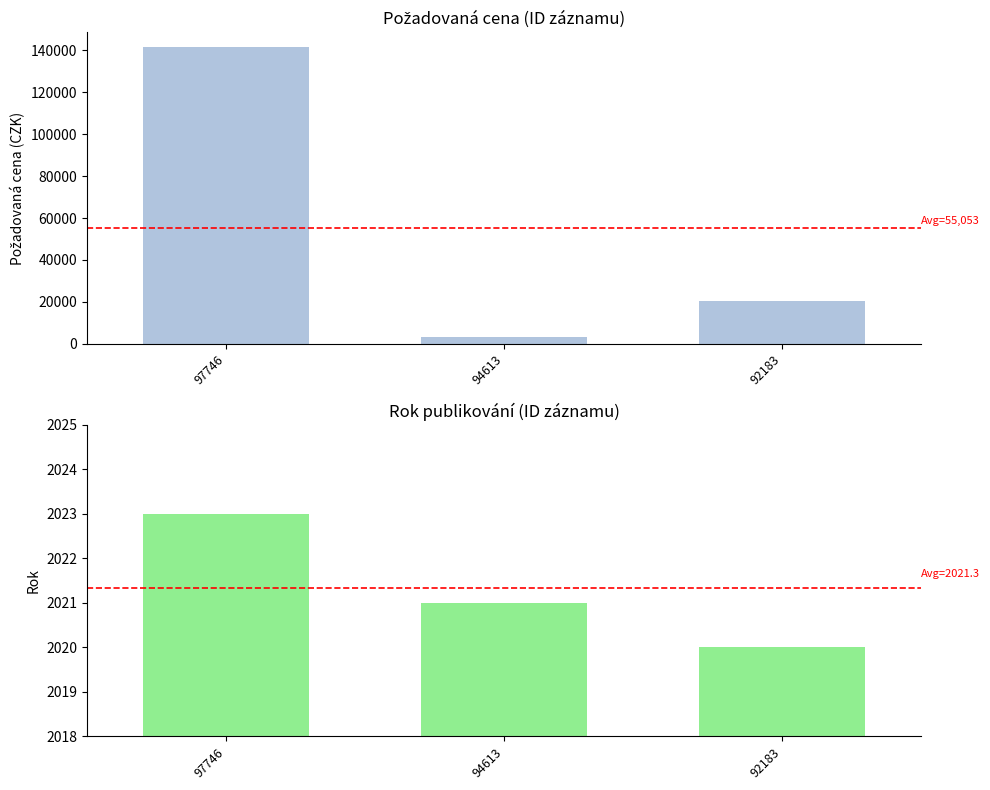

List the labels in order of value, largest first.

97746, 92183, 94613